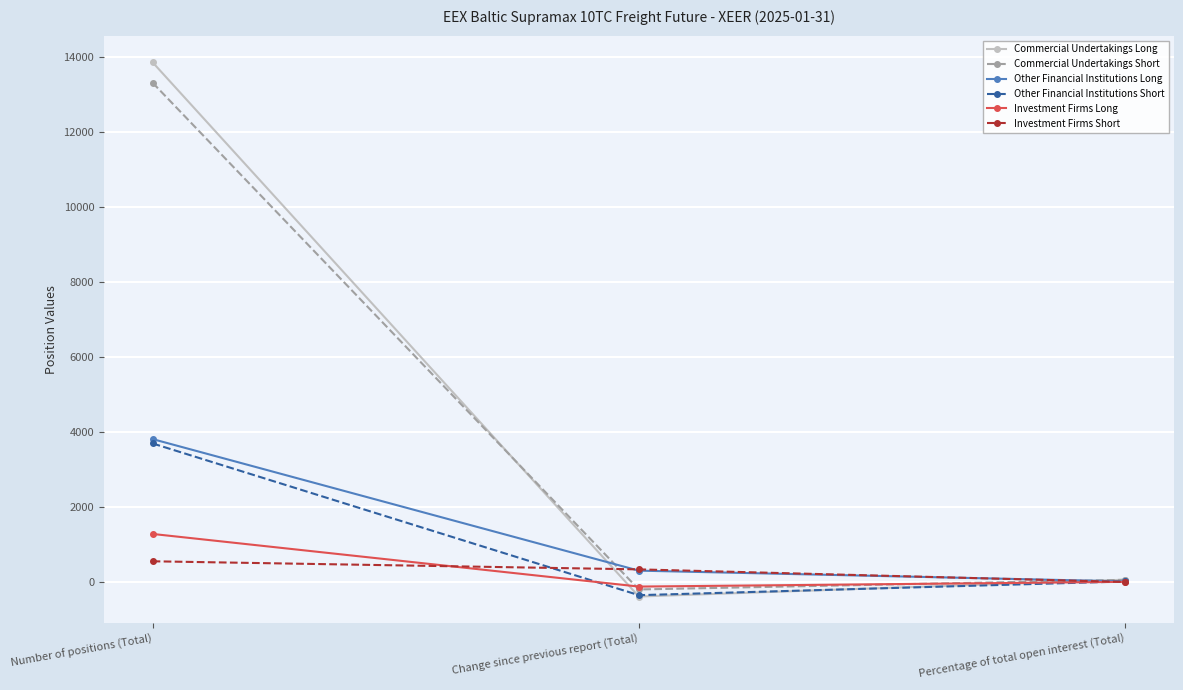

What are all the series names shown in the legend?

Commercial Undertakings Long, Commercial Undertakings Short, Other Financial Institutions Long, Other Financial Institutions Short, Investment Firms Long, Investment Firms Short